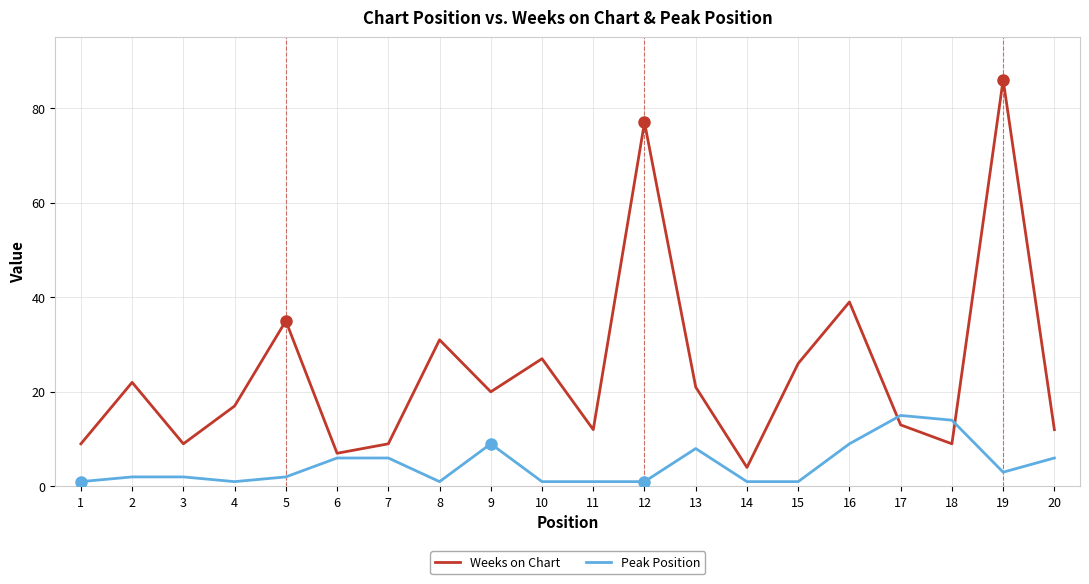

The value of Peak Position at 13 is 2. True or false?

False